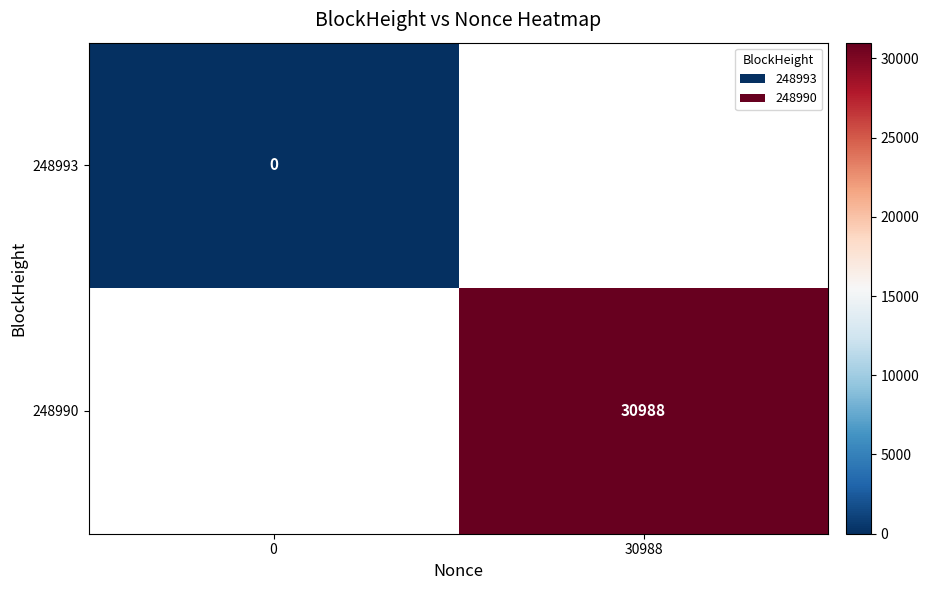

What is the greatest value displayed?

30988.0